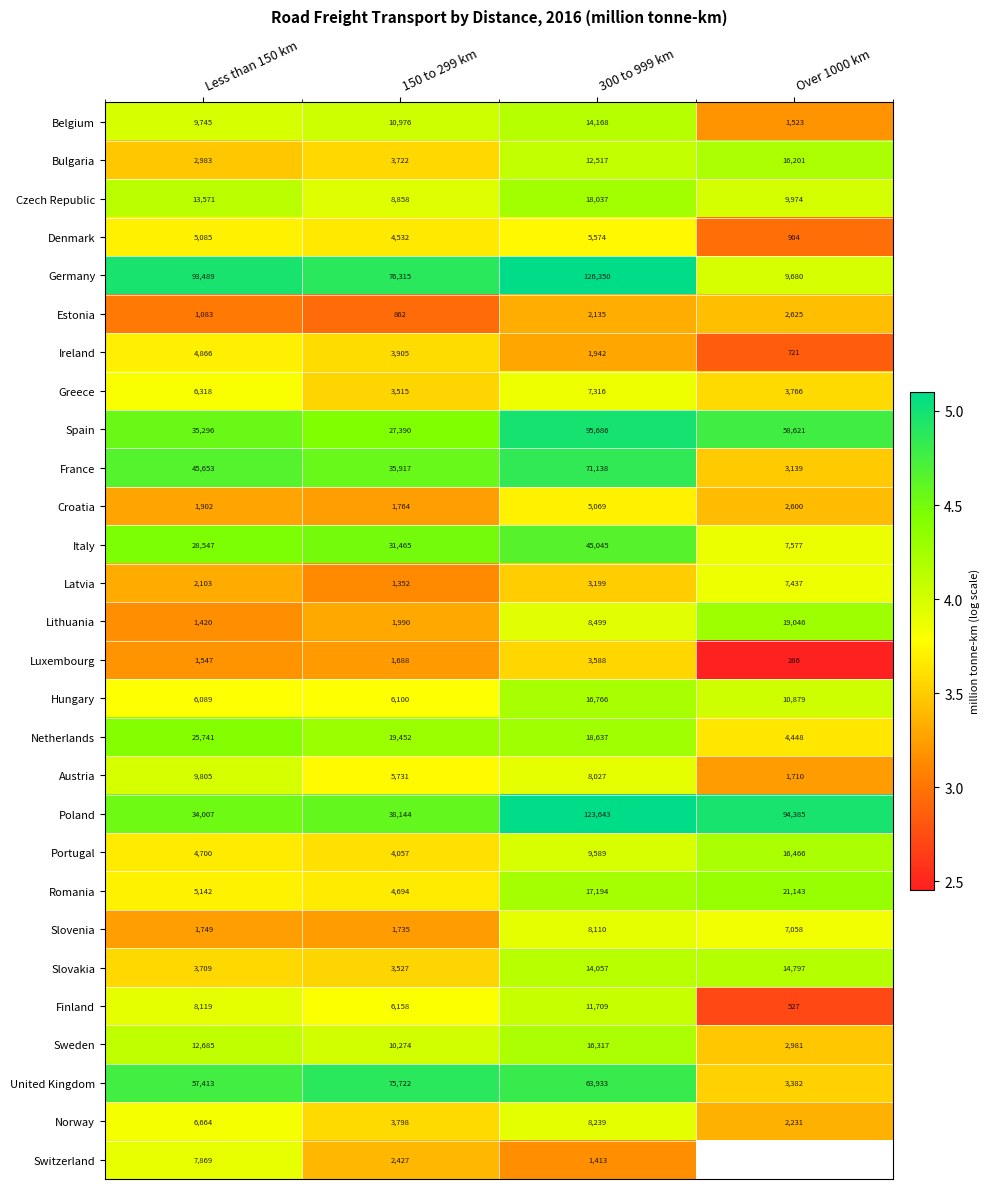

The value of Estonia at 300 to 999 km is 3.3. True or false?

True